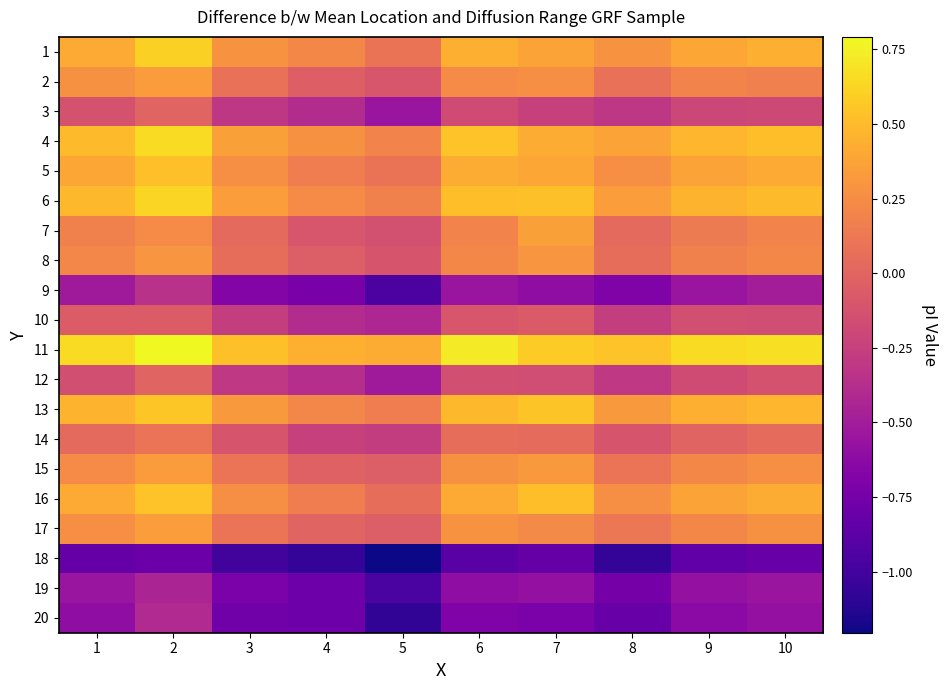

List the series in order of their peak value, lowest first.

18, 19, 20, 9, 10, 3, 12, 14, 8, 2, 15, 17, 7, 5, 16, 13, 1, 6, 4, 11